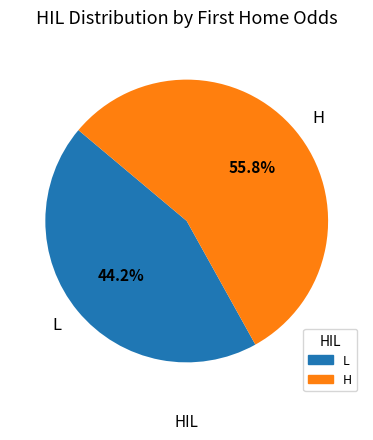

Is there any slice that represents more than half of the pie?

Yes